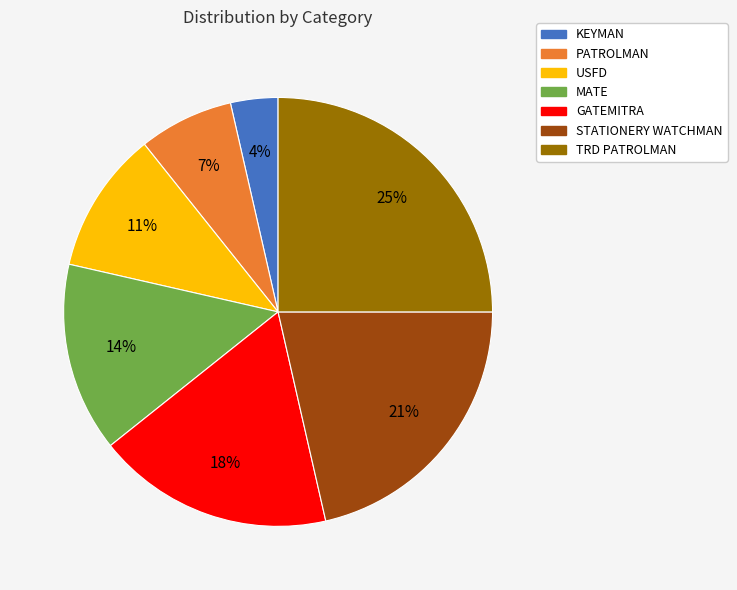

Which slice is the largest?

TRD PATROLMAN